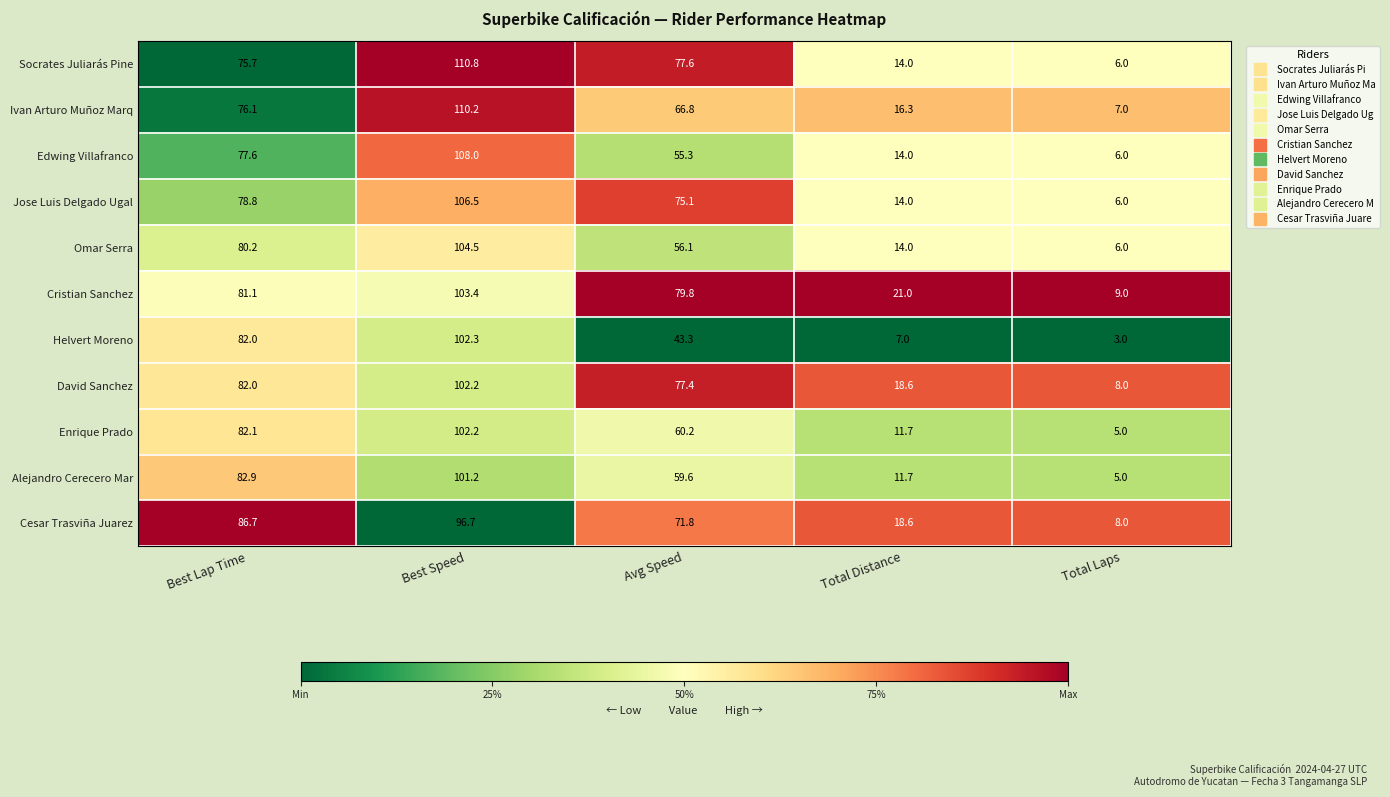

At which label is Jose Luis Delgado Ugal closest to 56?

Avg Speed